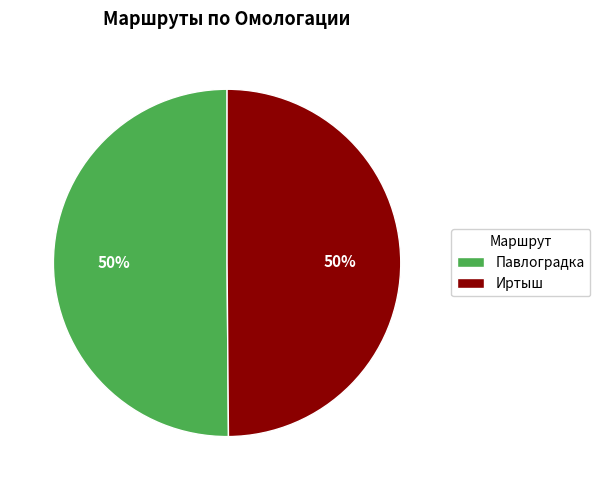

To the nearest percent, what is the average slice percentage?

50%